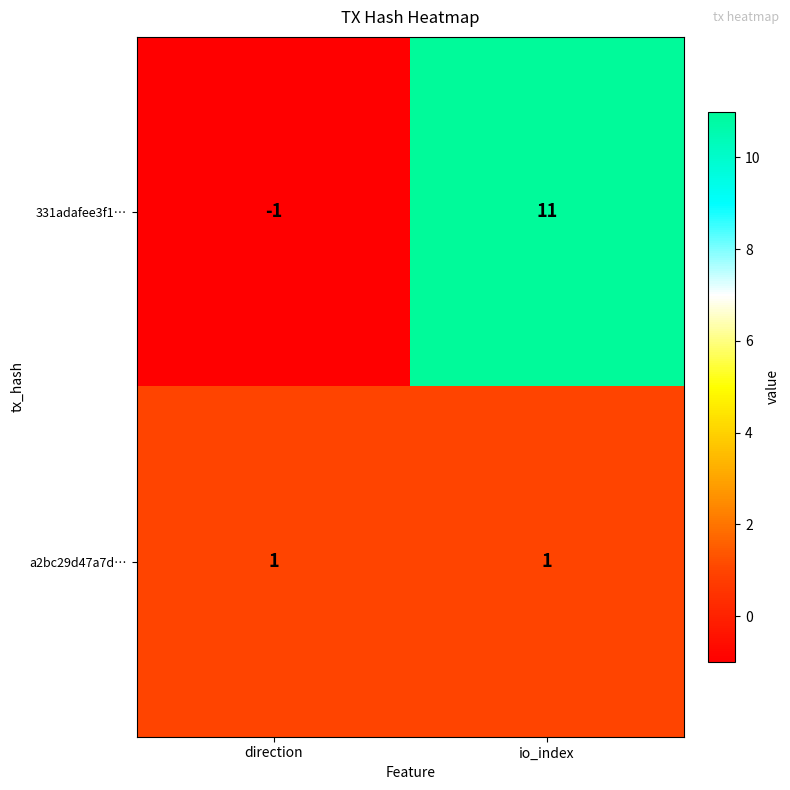

Where is 331adafee3f1… nearest to the value 5?

direction